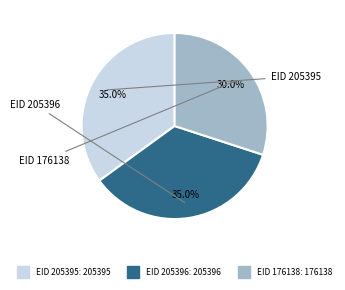

To the nearest percent, what is the difference between the largest and smallest slice percentages?

5%